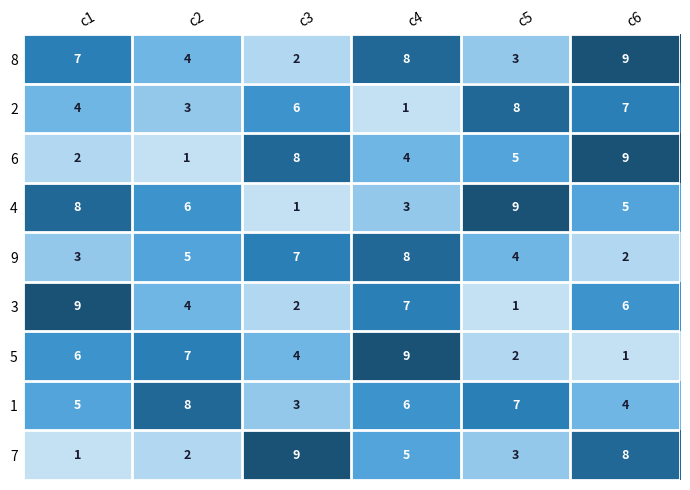

What is the difference between the highest and lowest values at c1?

8